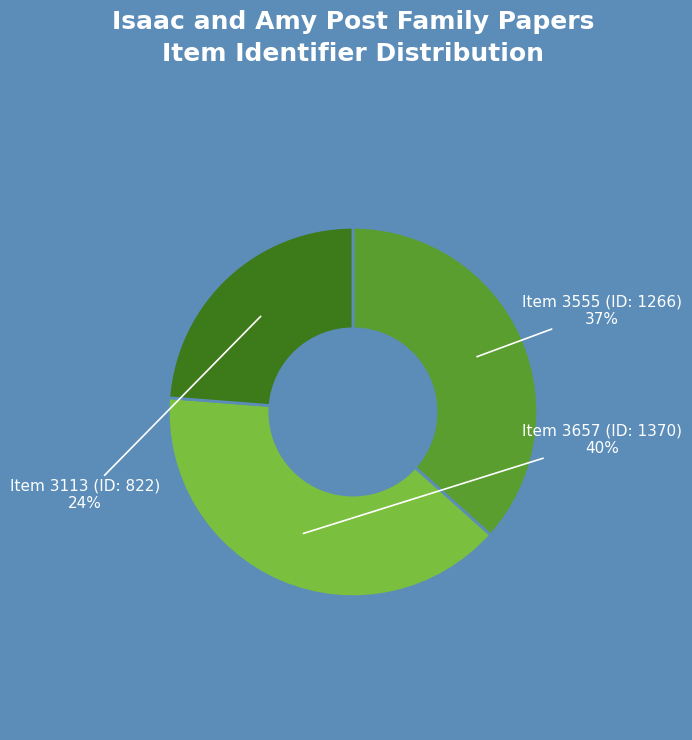

To the nearest percent, what is the difference between the largest and smallest slice percentages?

16%